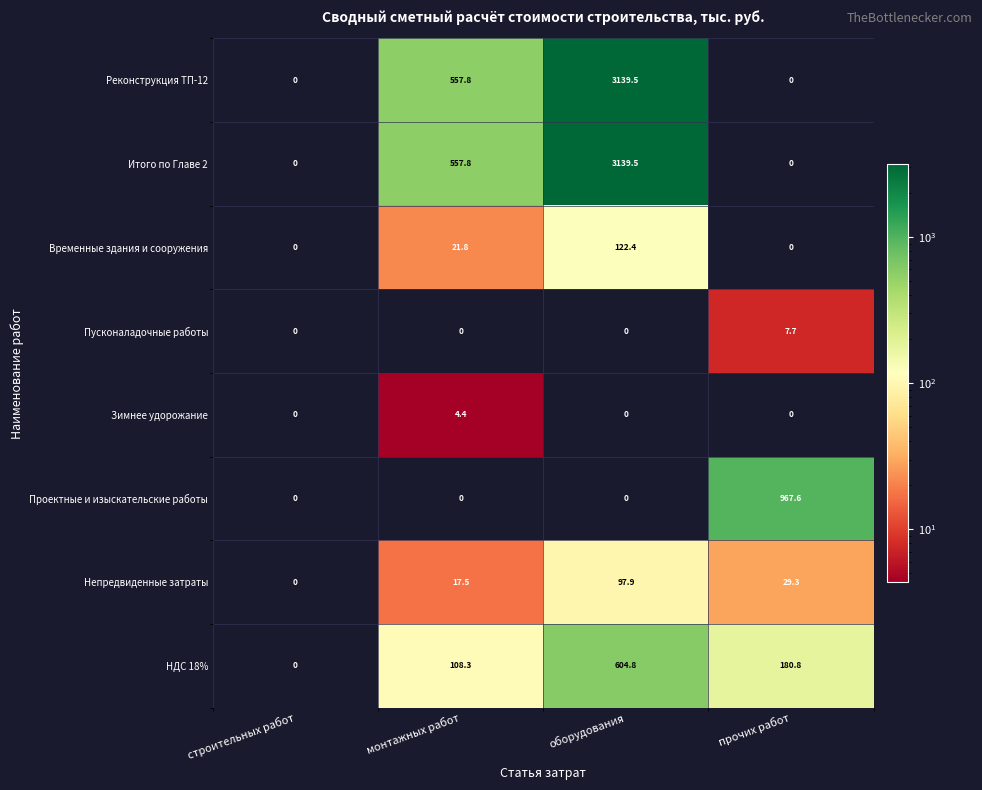

What is the maximum value shown in the chart?

3139.5